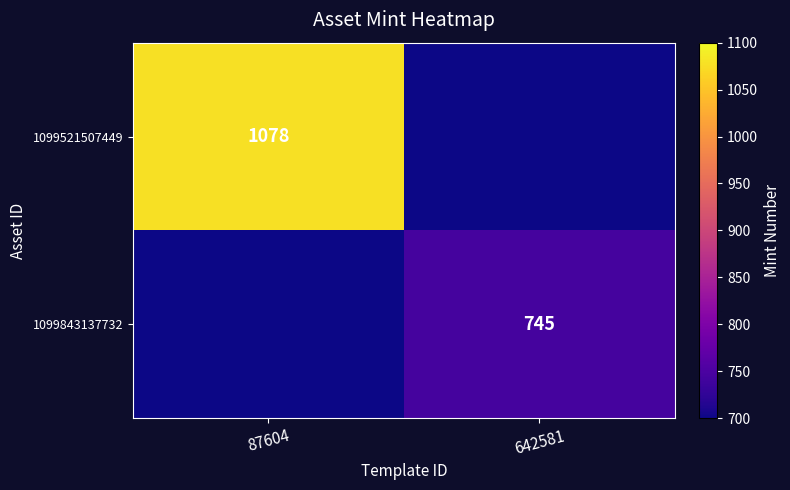

The 1099521507449 series shows 1078 at 87604. True or false?

True